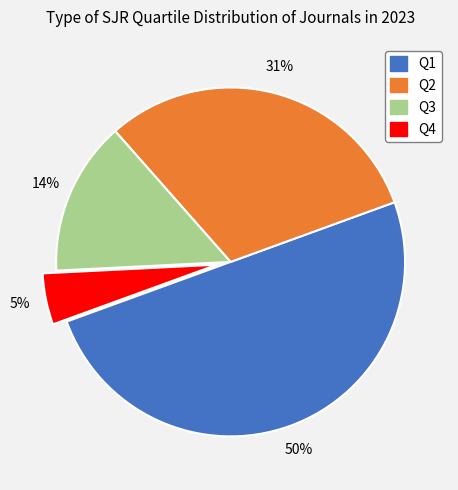

True or false: Q2 accounts for 31% of the total.

True